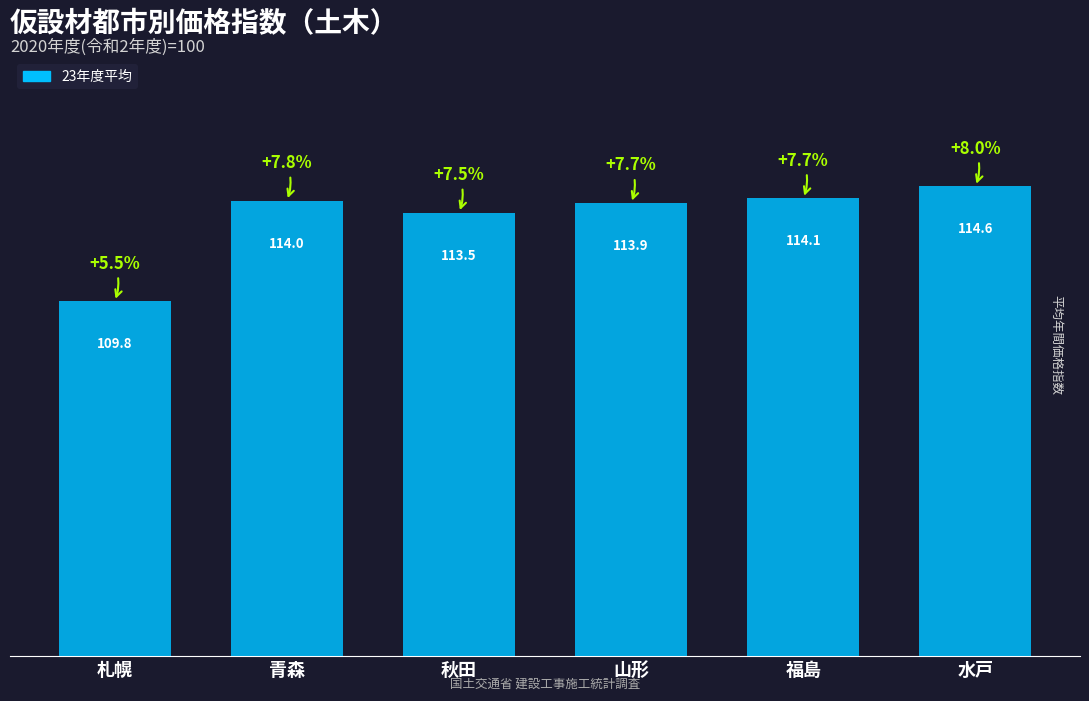

Count the number of categories in the chart.

6